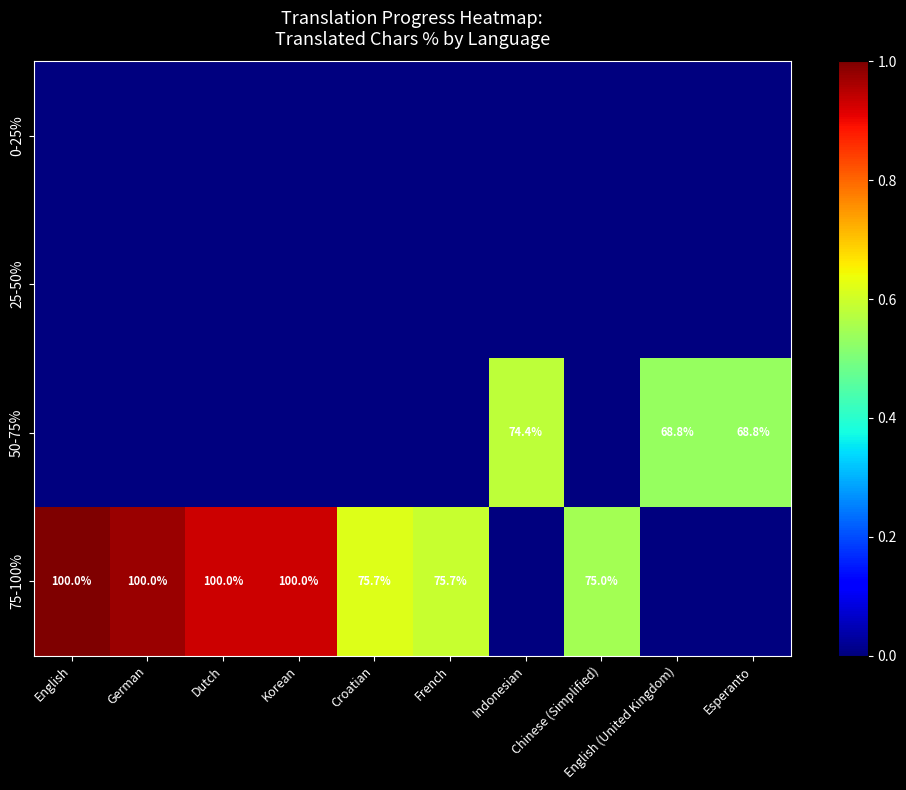

At how many categories does at least one series exceed 0?

10